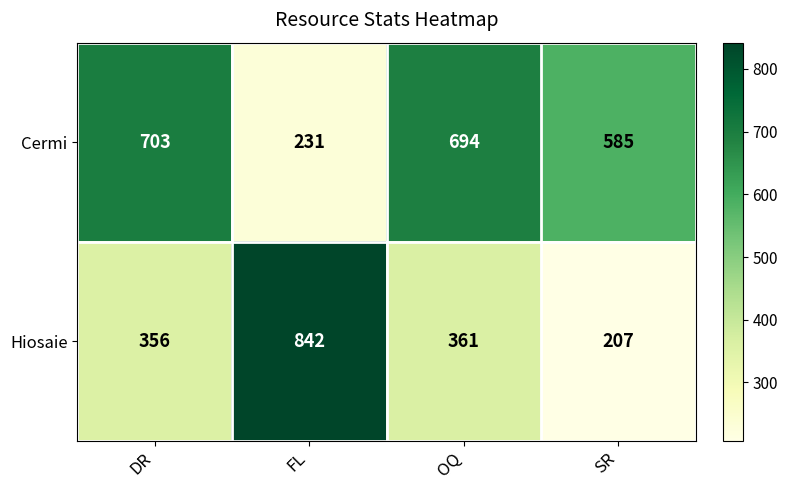

Rank the series by their maximum value, from highest to lowest.

Hiosaie, Cermi